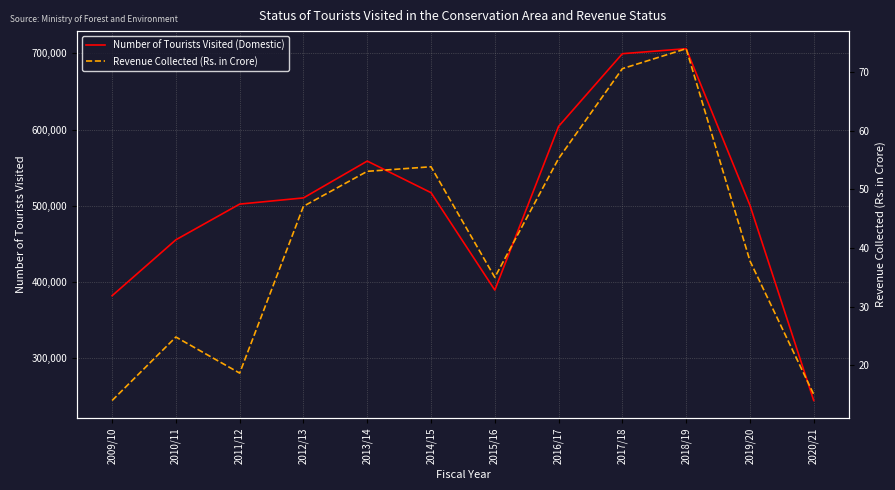

How many interior local peaks does the Number of Tourists Visited (Domestic) series have?

2